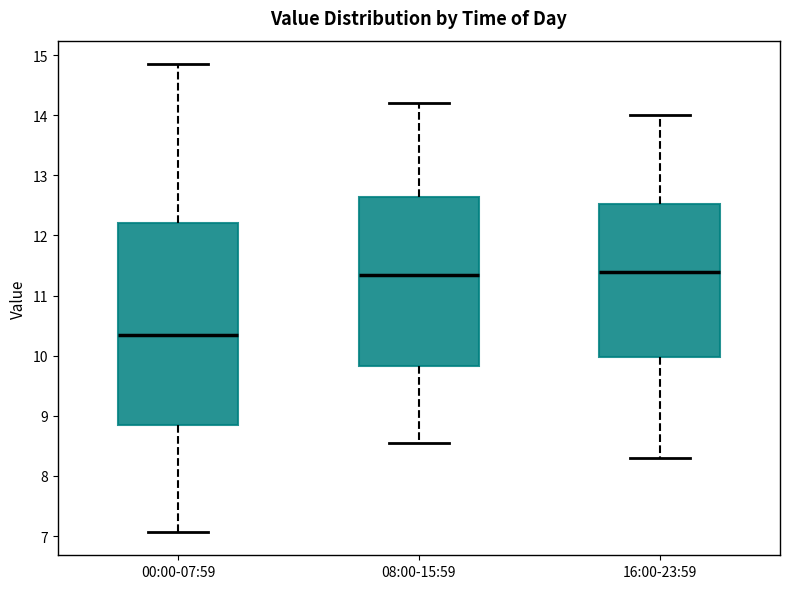

Reading left to right, read every box against the y-axis: the position of its median line, the range the box covers, and the ends of its whiskers. The values are not printed on the chart, so give them approximately, as read against the axis.

00:00-07:59: median 10.3, box 8.8 to 12.2, whiskers 7.1 to 14.9
08:00-15:59: median 11.4, box 9.8 to 12.6, whiskers 8.6 to 14.2
16:00-23:59: median 11.4, box 10.0 to 12.5, whiskers 8.3 to 14.0